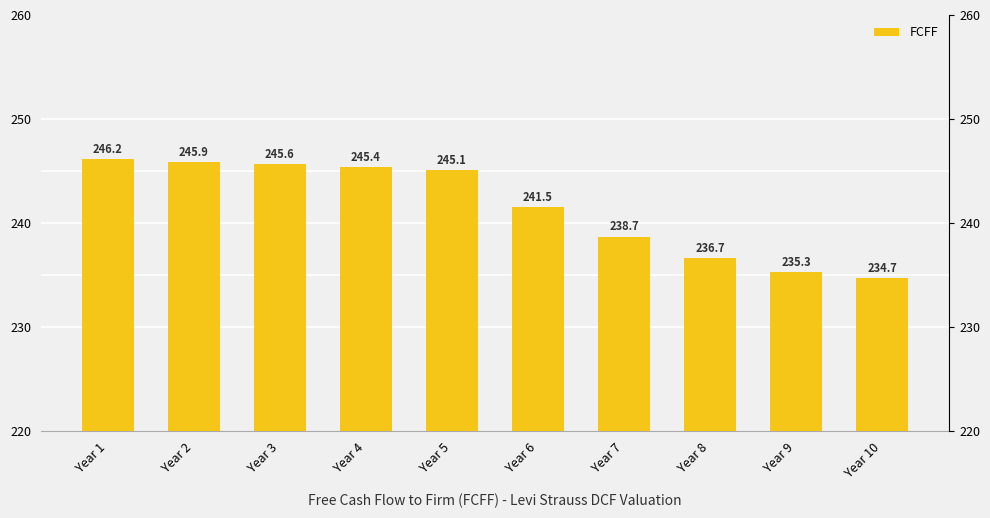

At which label is the value closest to 240?

Year 7